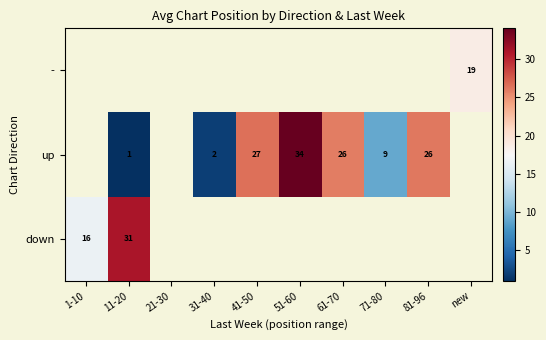

Which label corresponds to the smallest value in the chart?

11-20